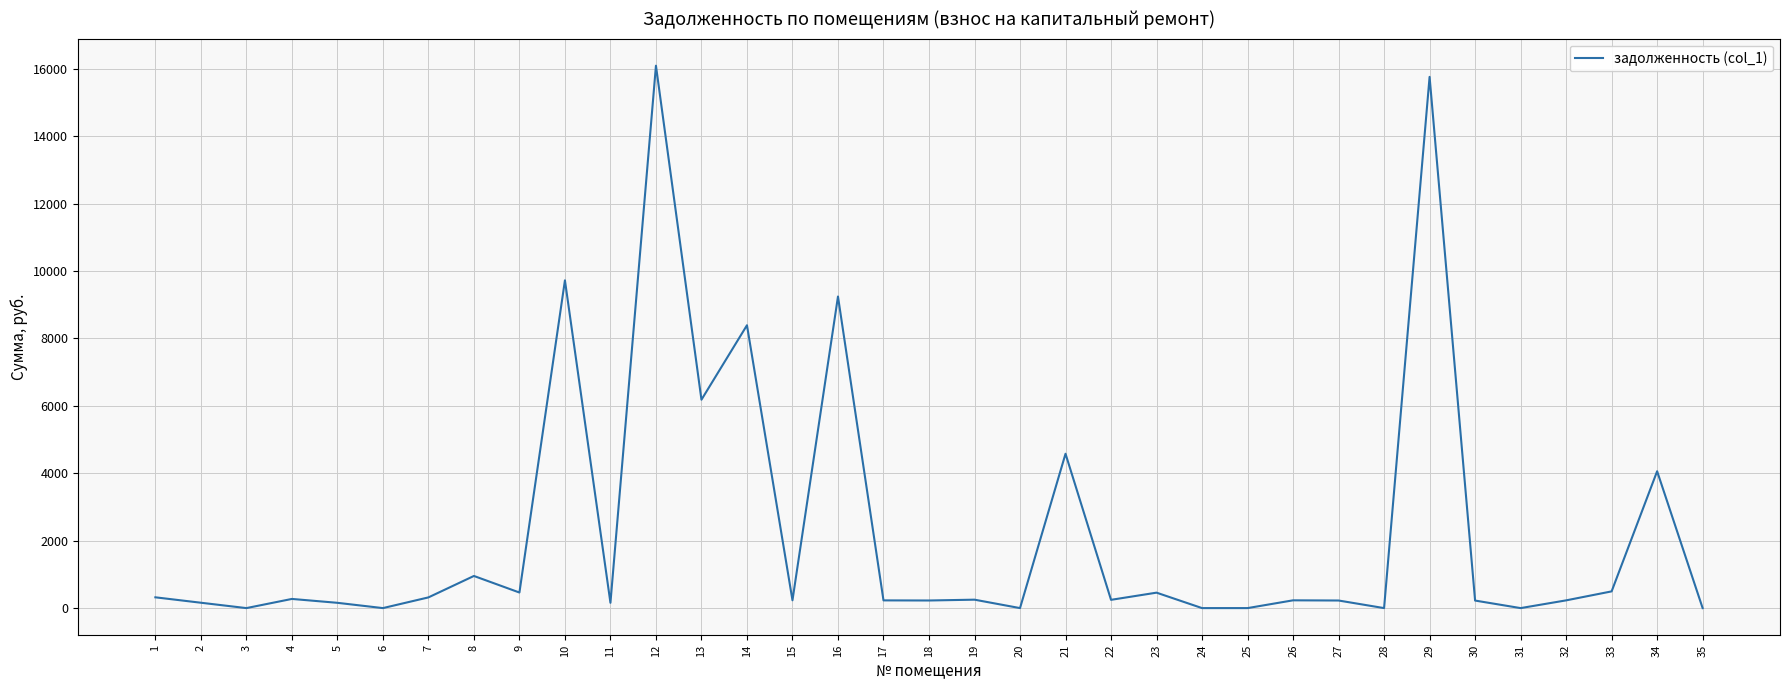

At which label does the data first exceed 232?

1